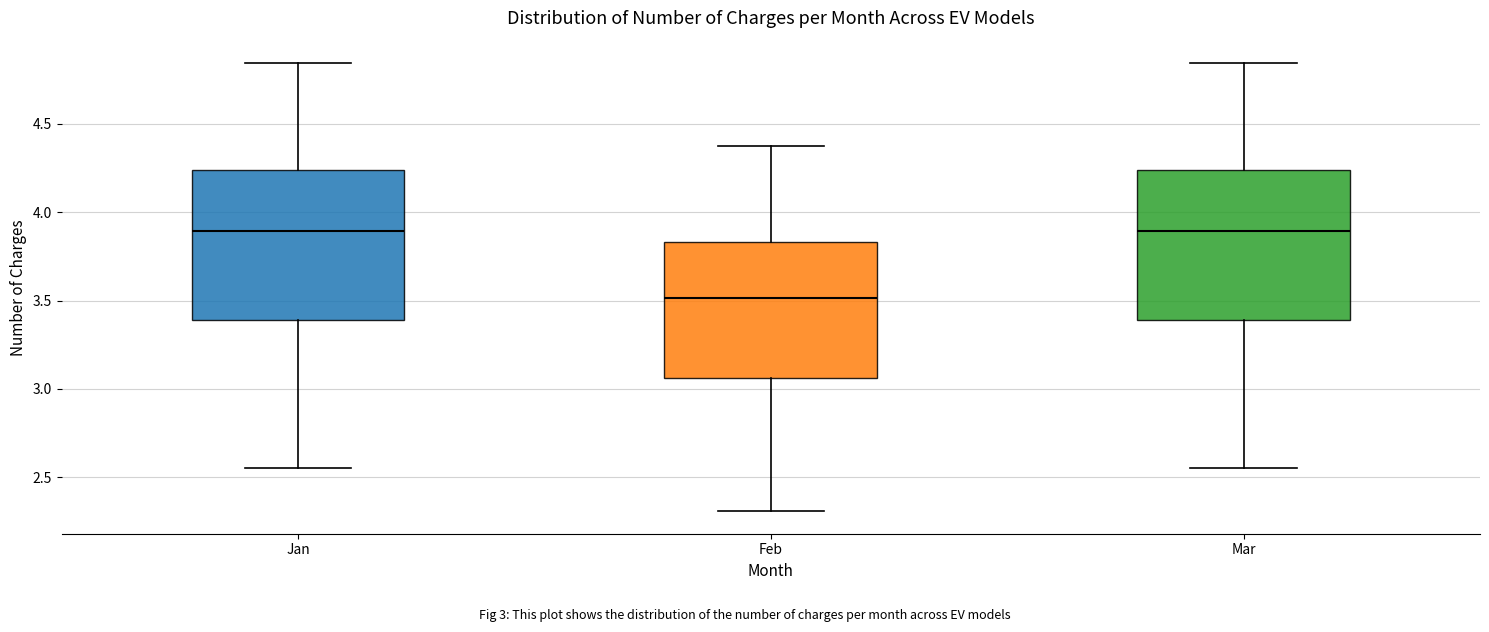

Reading left to right, transcribe this box plot: for each box, give where its median line is, the range the box spans, and where its two whiskers end, as read against the y-axis. The values are not printed on the chart, so give them approximately, as read against the axis.

Jan: median 3.90, box 3.40 to 4.25, whiskers 2.55 to 4.85
Feb: median 3.50, box 3.05 to 3.85, whiskers 2.30 to 4.35
Mar: median 3.90, box 3.40 to 4.25, whiskers 2.55 to 4.85